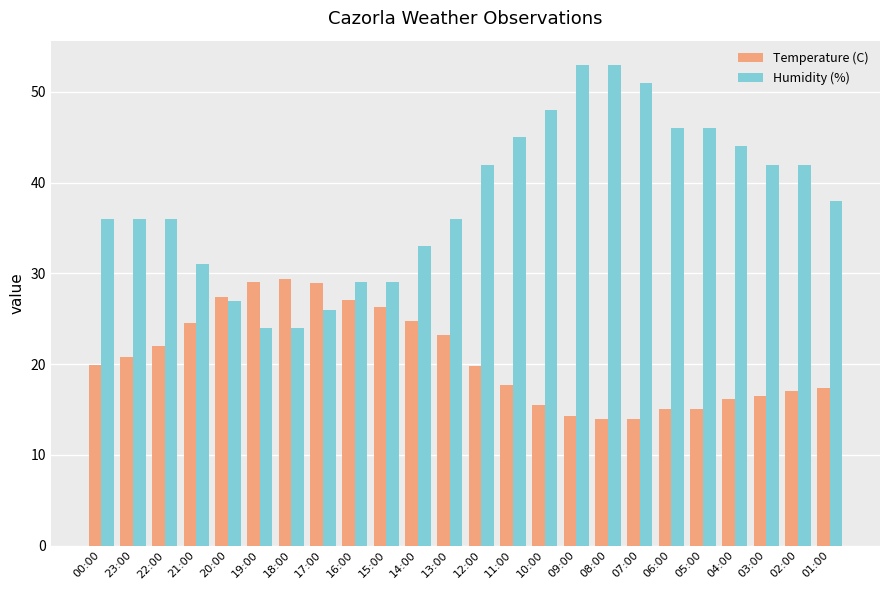

Are the bars horizontal?

No